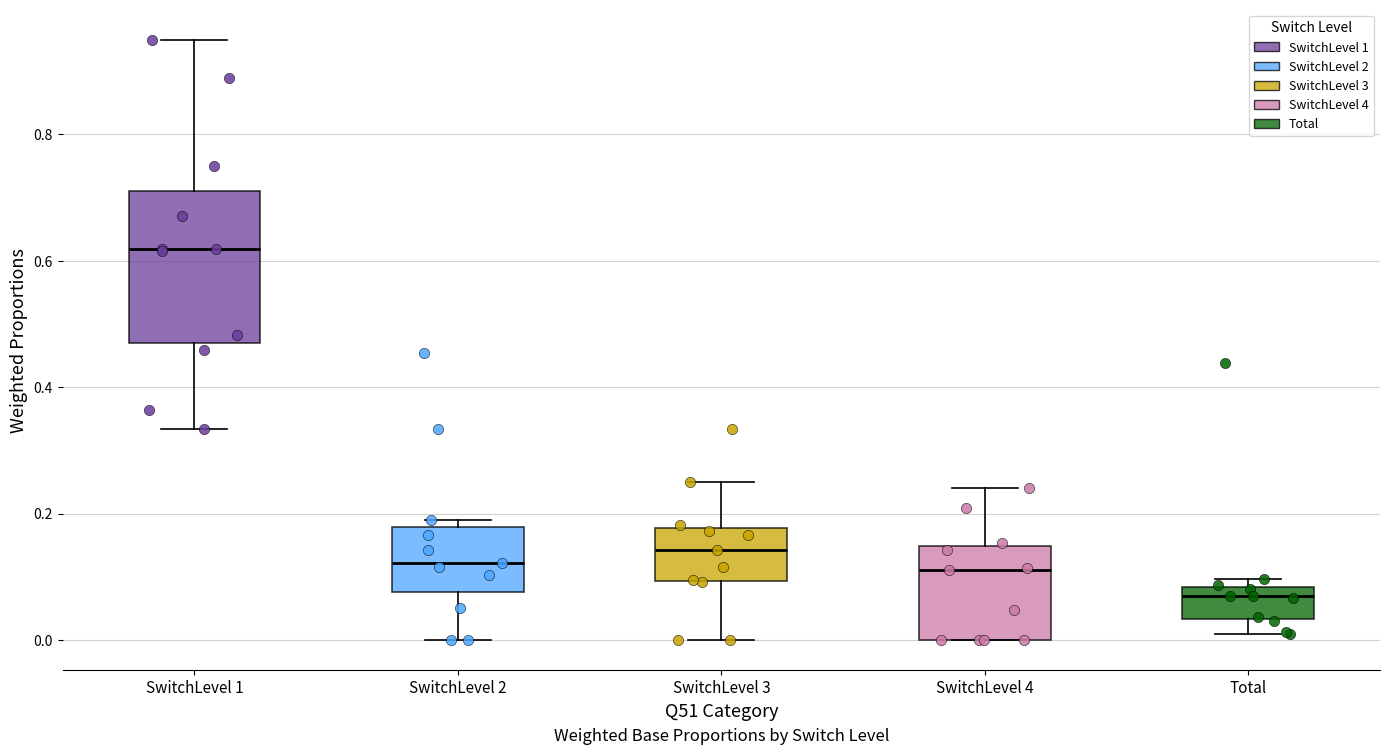

Comparing the boxes themselves (not the whiskers), which one is the tallest?

SwitchLevel 1